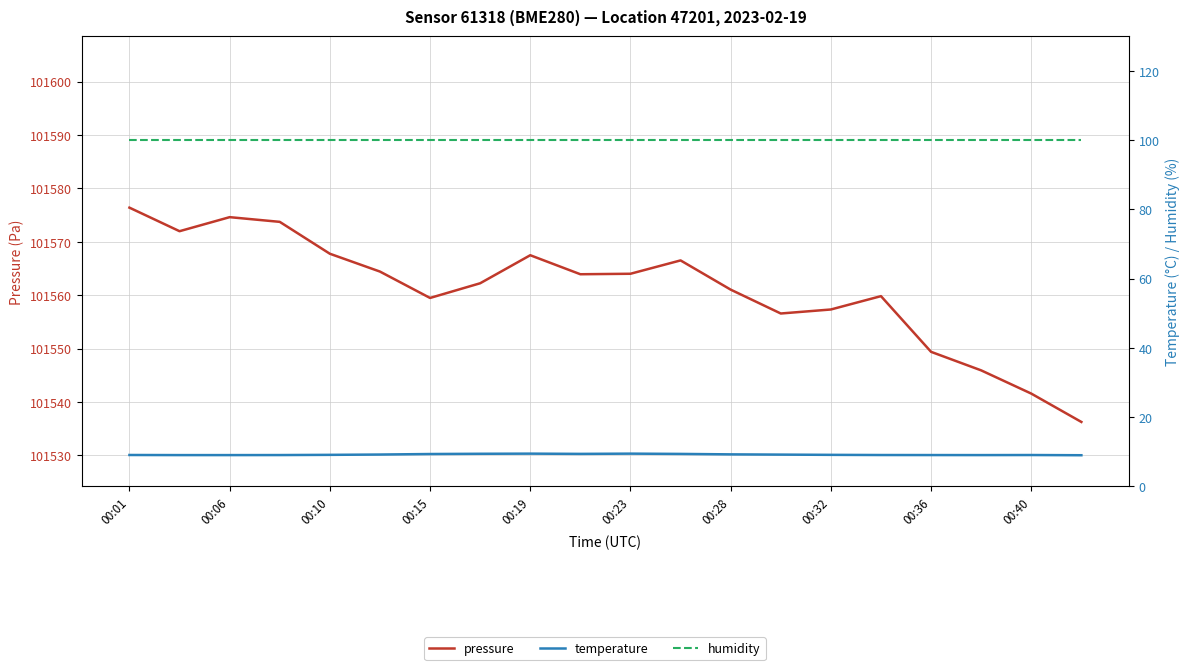

Count the number of categories in the chart.

20